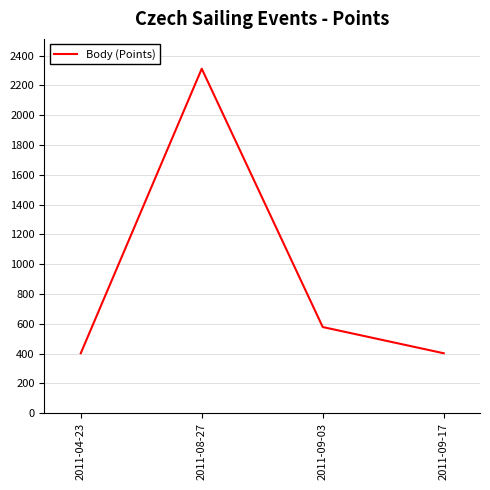

Between 2011-04-23 and 2011-09-03, which is larger?

2011-09-03